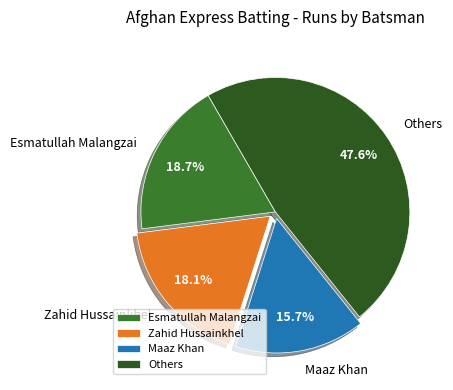

What portion of the pie excludes Maaz Khan?

84.3%